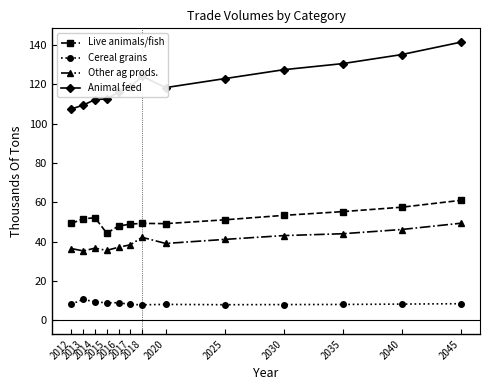

In Other ag prods., how many points are higher than both neighbors (excluding endpoints)?

2